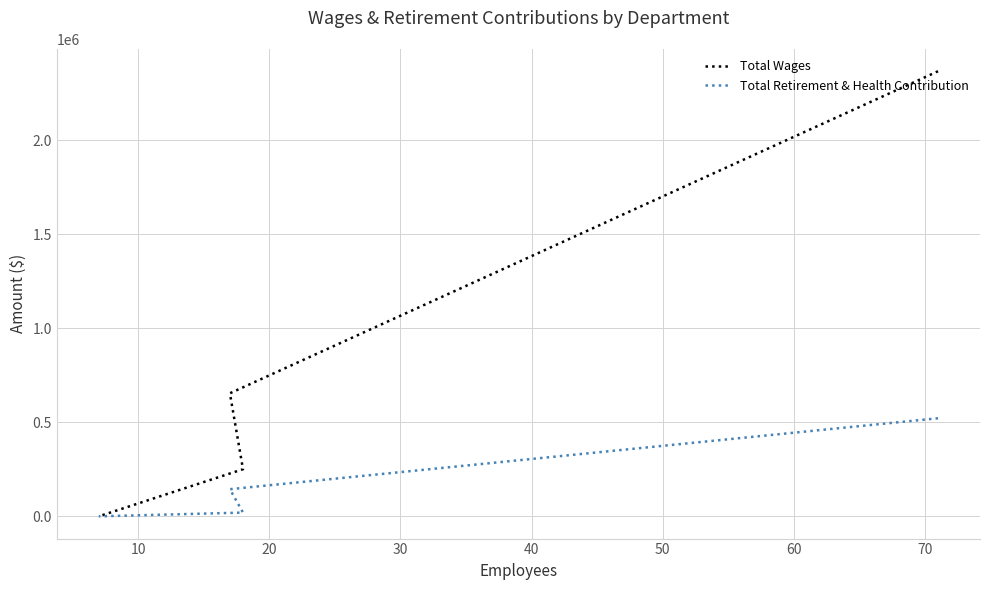

Does the chart have visible grid lines?

Yes